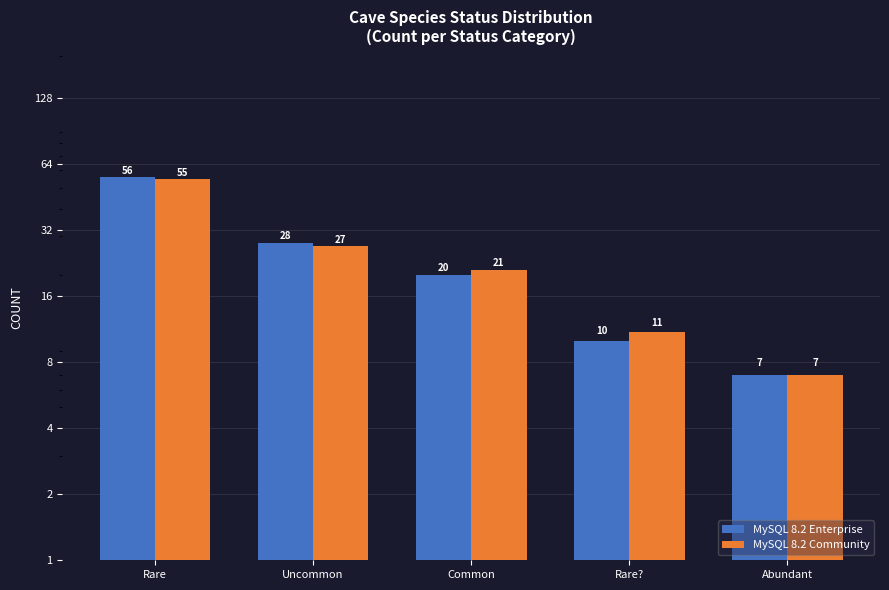

What is the difference between the second highest and minimum values in the MySQL 8.2 Community series?

20